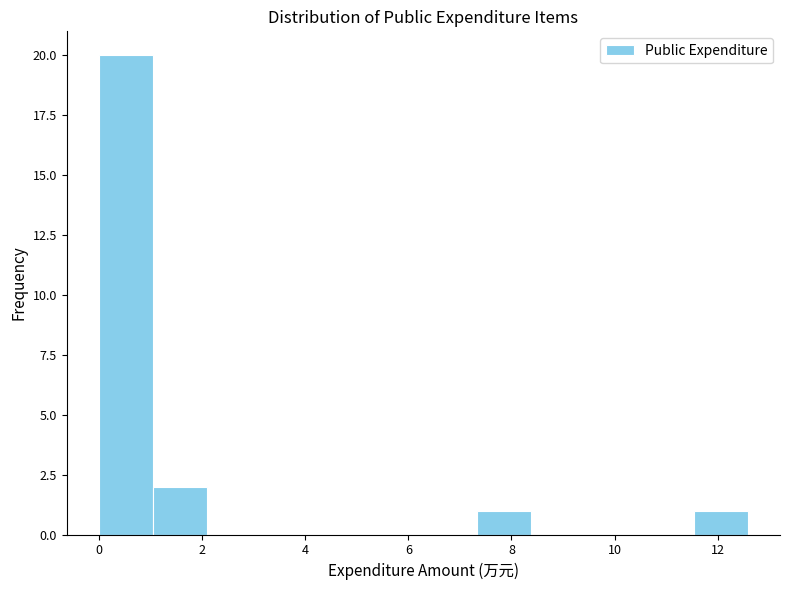

What is the height of the bar covering 1.0 to 2.0 on the x-axis? Neither the bar edges nor the heights are printed on the chart, so give them approximately, as read against the axes.

2